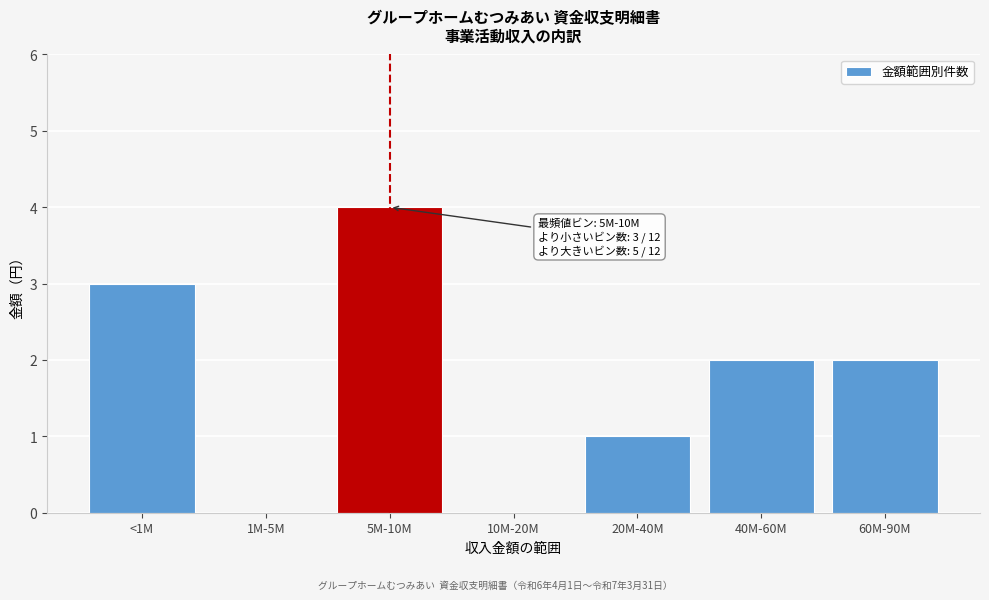

Reading left to right, extract all data points from this chart.

<1M=3	1M-5M=0	5M-10M=4	10M-20M=0	20M-40M=1	40M-60M=2	60M-90M=2